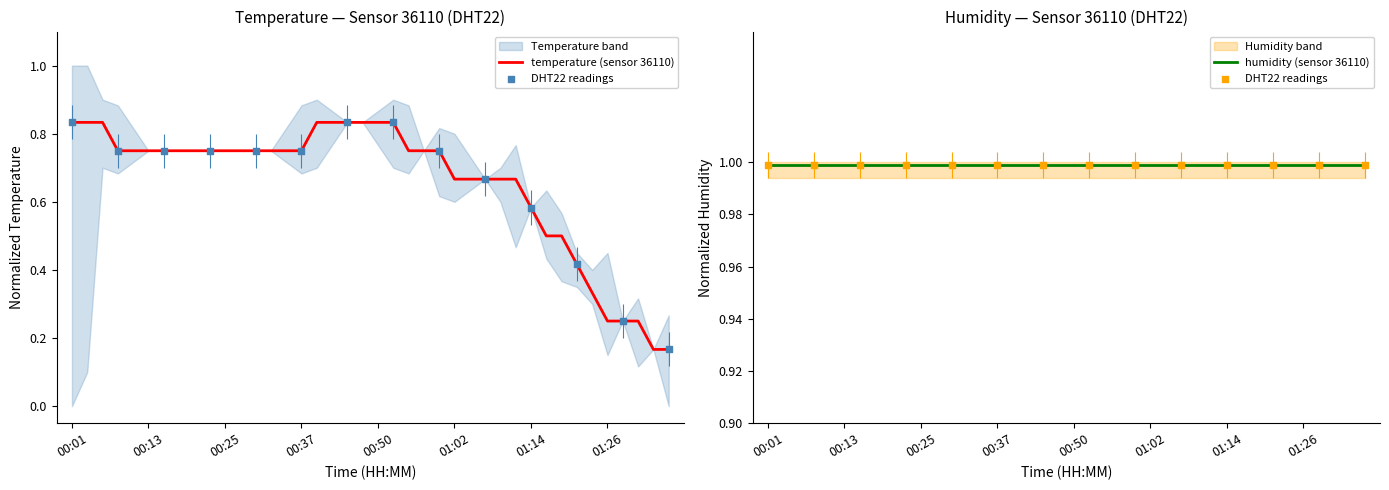

Which has a higher value, 01:29 or 00:37?

00:37